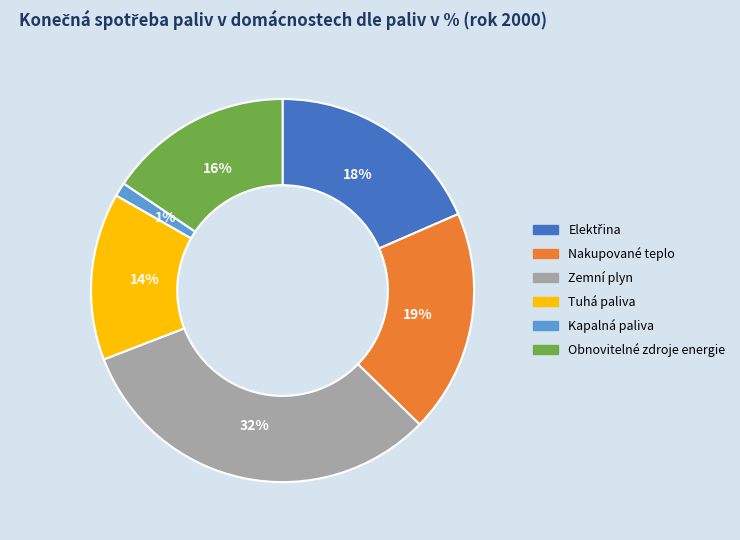

True or false: Zemní plyn accounts for 32% of the total.

True